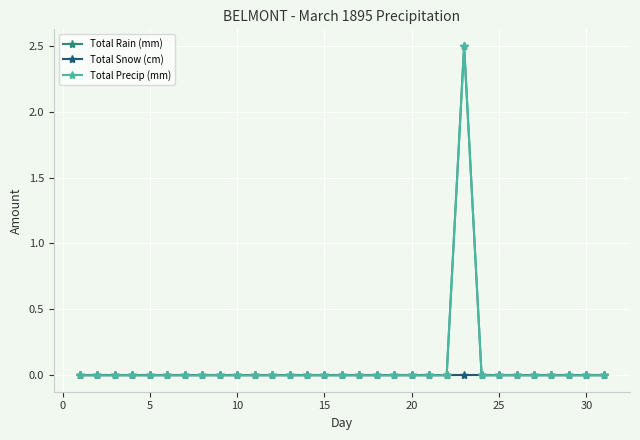

Reading left to right, what are all the values shown in this chart?

Total Rain (mm): 0.0	0.0	0.0	0.0	0.0	0.0	0.0	0.0	0.0	0.0	0.0	0.0	0.0	0.0	0.0	0.0	0.0	0.0	0.0	0.0	0.0	0.0	2.5	0.0	0.0	0.0	0.0	0.0	0.0	0.0	0.0
Total Snow (cm): 0.0	0.0	0.0	0.0	0.0	0.0	0.0	0.0	0.0	0.0	0.0	0.0	0.0	0.0	0.0	0.0	0.0	0.0	0.0	0.0	0.0	0.0	0.0	0.0	0.0	0.0	0.0	0.0	0.0	0.0	0.0
Total Precip (mm): 0.0	0.0	0.0	0.0	0.0	0.0	0.0	0.0	0.0	0.0	0.0	0.0	0.0	0.0	0.0	0.0	0.0	0.0	0.0	0.0	0.0	0.0	2.5	0.0	0.0	0.0	0.0	0.0	0.0	0.0	0.0